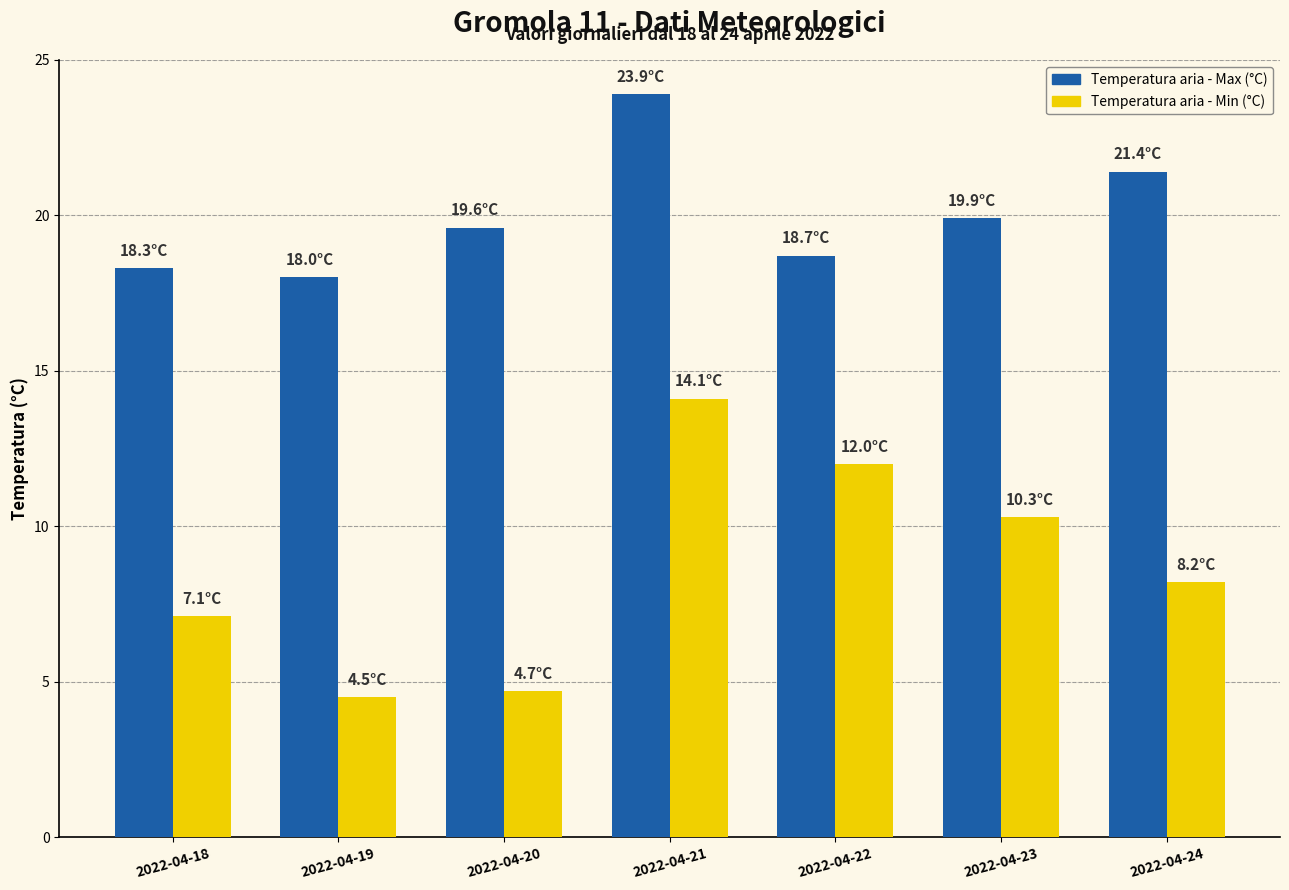

Which series changed the most between 2022-04-19 and 2022-04-24?

Temperatura aria - Min (°C)